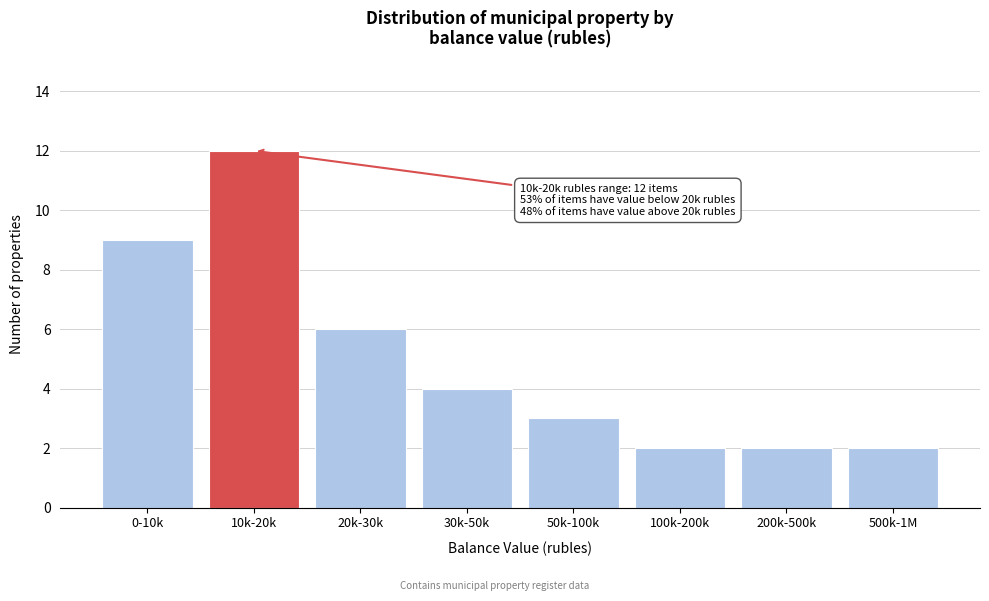

Reading left to right, extract all data points from this chart.

0-10k=9	10k-20k=12	20k-30k=6	30k-50k=4	50k-100k=3	100k-200k=2	200k-500k=2	500k-1M=2